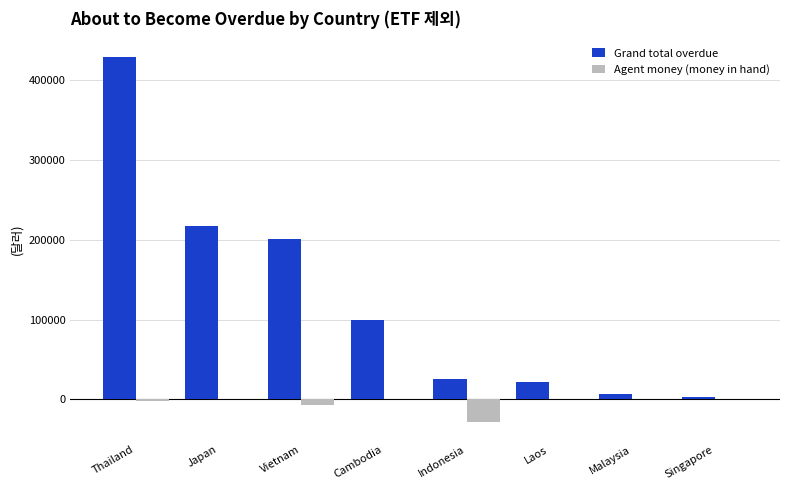

Which series changed the most between Cambodia and Laos?

Grand total overdue